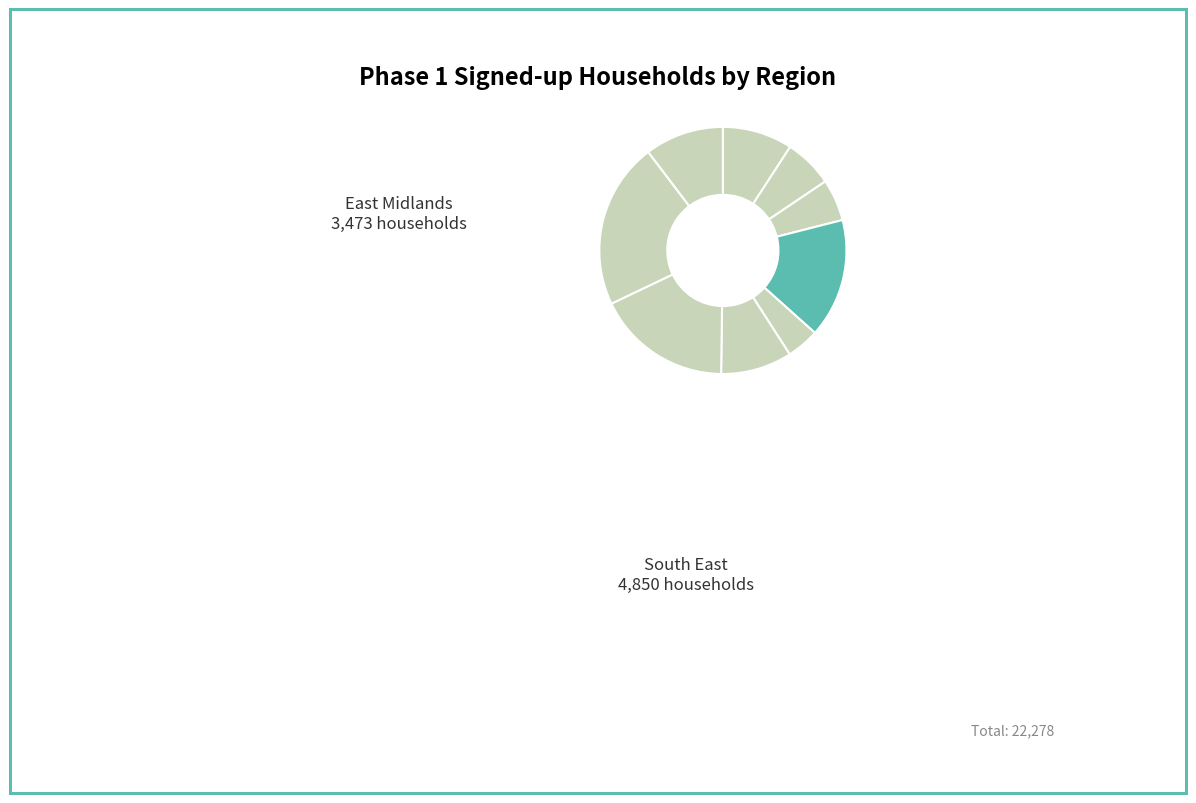

Which category has the smallest portion of the pie?

West Midlands